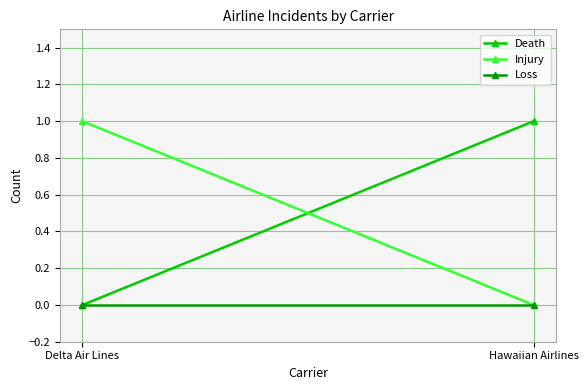

How many values in Death are above zero?

1